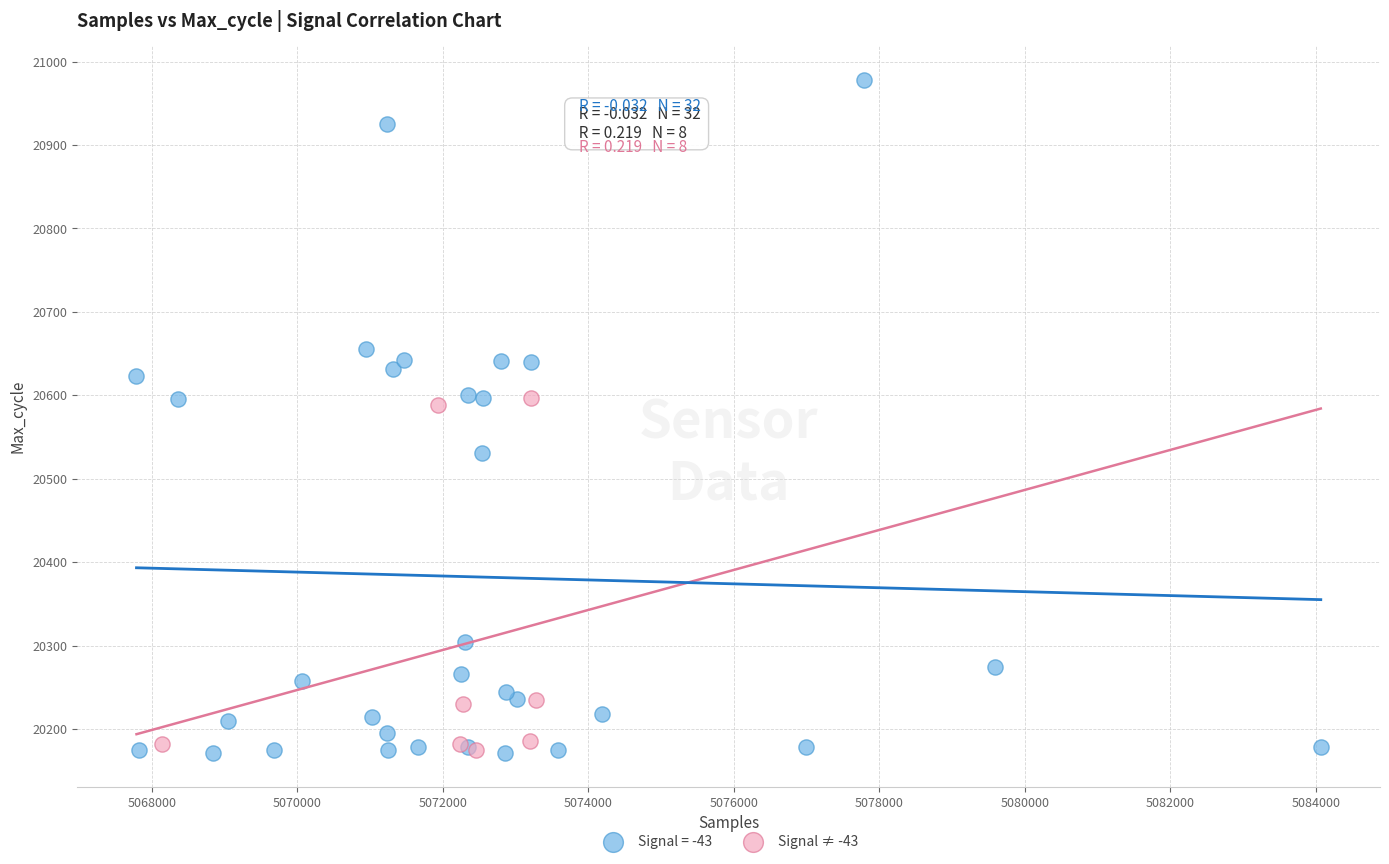

Which series reaches the maximum Y coordinate?

Signal = -43